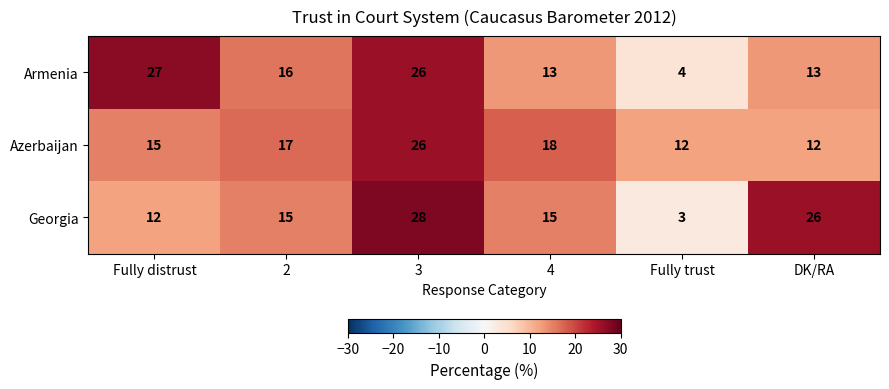

At which category is the sum across all series the highest?

3